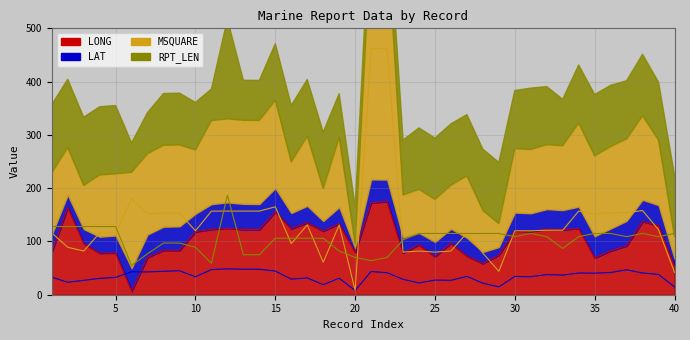

Reading left to right, list all the values displayed in this chart.

LONG: 79.9	163.9	96.2	78.1	78.6	6.8	70.2	83.6	83.3	118.3	122.7	124.7	122.6	122.4	155.7	124.0	135.3	119.5	133.4	79.4	172.7	174.8	78.5	93.9	71.5	96.7	72.5	58.6	74.6	119.9	119.0	122.8	122.0	124.5	69.2	82.4	91.8	137.4	130.0	53.0
LAT: 32.9	23.4	27.0	30.7	32.5	43.1	42.8	44.0	45.0	33.6	47.3	48.5	47.9	47.8	44.4	29.3	31.5	18.8	30.9	8.0	43.6	41.3	28.9	22.1	27.5	27.0	34.5	21.6	14.8	34.3	33.8	37.8	36.8	40.7	40.5	41.7	46.8	40.8	38.1	14.6
MSQUARE: 116.0	89.0	82.0	116.0	116.0	180.0	152.0	153.0	153.0	120.0	157.0	157.0	157.0	157.0	165.0	96.0	131.0	61.0	131.0	8.0	462.0	462.0	80.0	82.0	80.0	82.0	116.0	78.0	44.0	120.0	120.0	121.0	121.0	157.0	151.0	154.0	154.0	158.0	122.0	42.0
RPT_LEN: 128.0	128.0	128.0	128.0	128.0	55.0	77.0	97.0	97.0	89.0	59.0	187.0	75.0	75.0	106.0	106.0	106.0	106.0	82.0	70.0	64.0	70.0	103.0	115.0	115.0	115.0	115.0	115.0	115.0	109.0	115.0	109.0	87.0	109.0	115.0	115.0	109.0	115.0	109.0	115.0